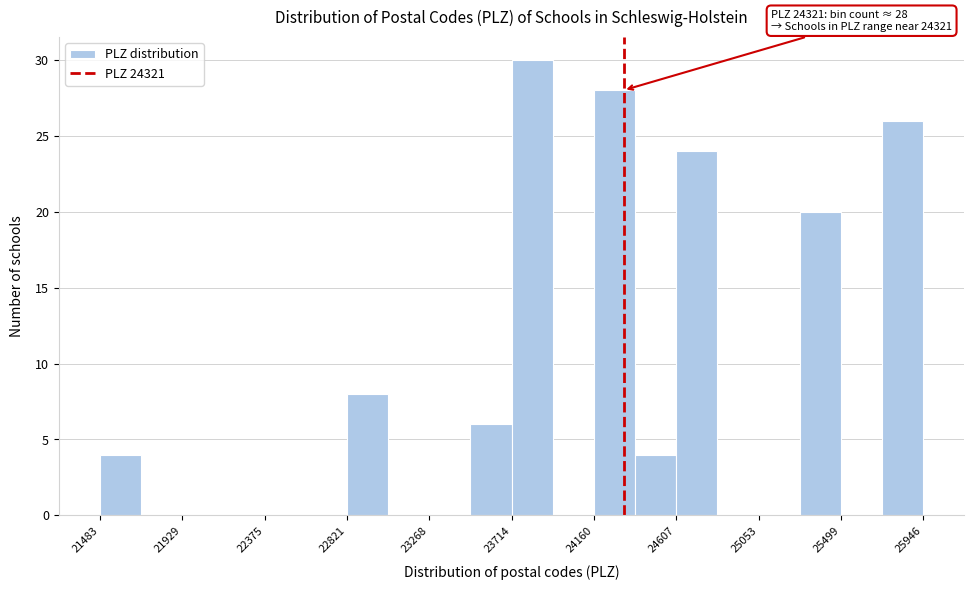

Over which range of the x-axis is the bar tallest?

23700 to 23950